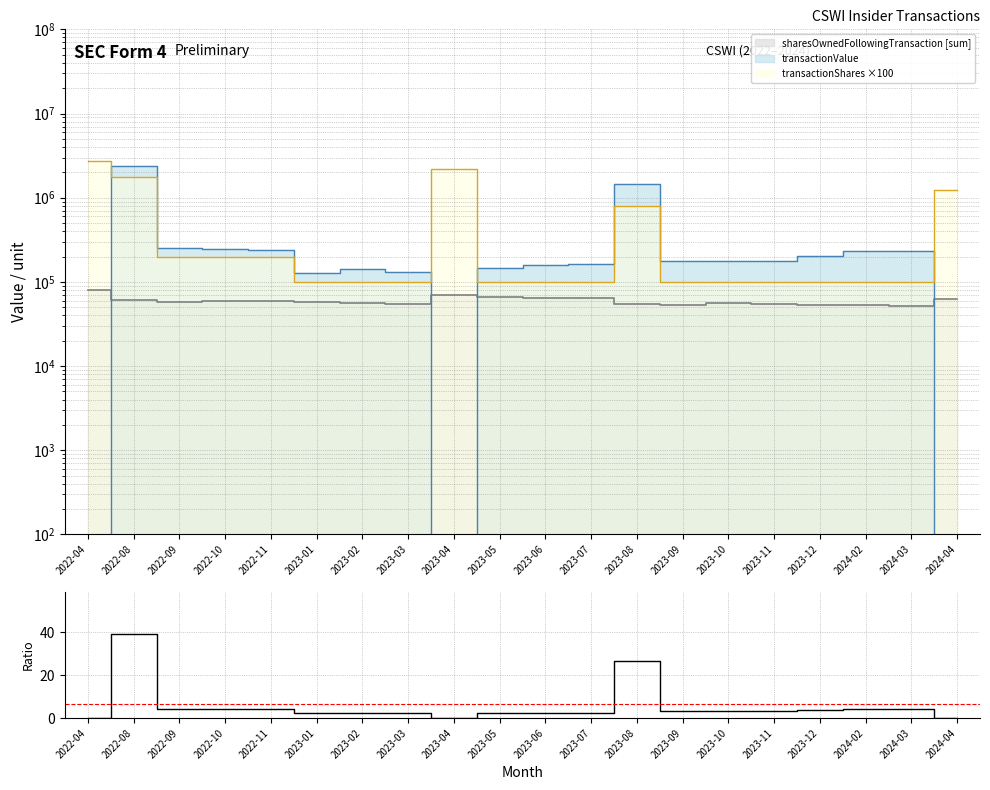

Reading left to right, extract all data points from this chart.

0.0	39.2	4.3	4.1	4.1	2.2	2.5	2.4	0.0	2.2	2.5	2.6	26.7	3.4	3.2	3.2	3.8	4.4	4.5	0.0